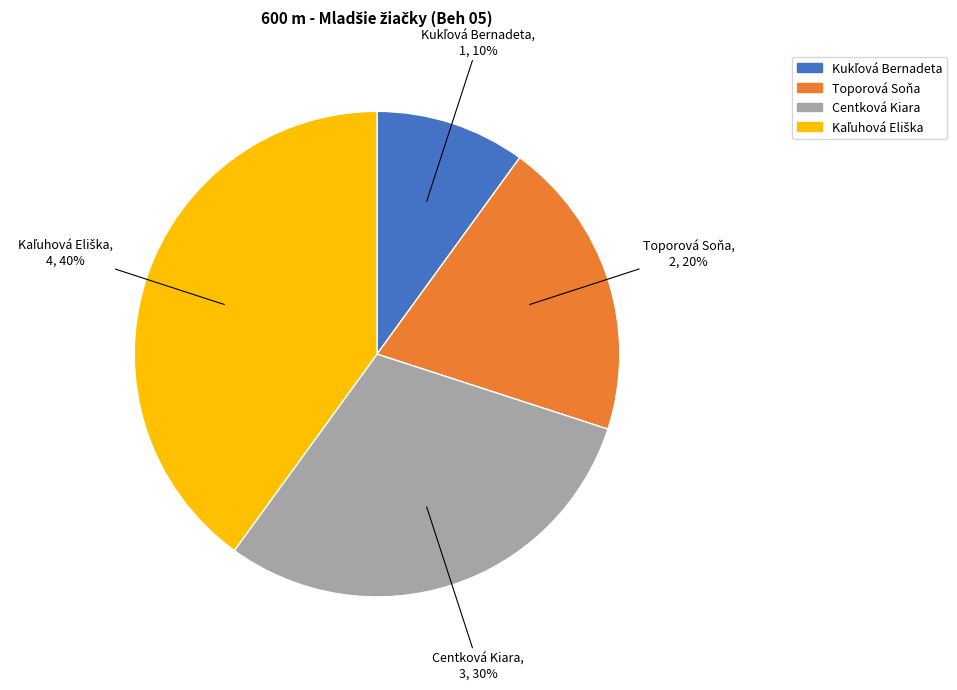

To the nearest percent, what is the combined percentage of Toporová Soňa and Centková Kiara?

50%